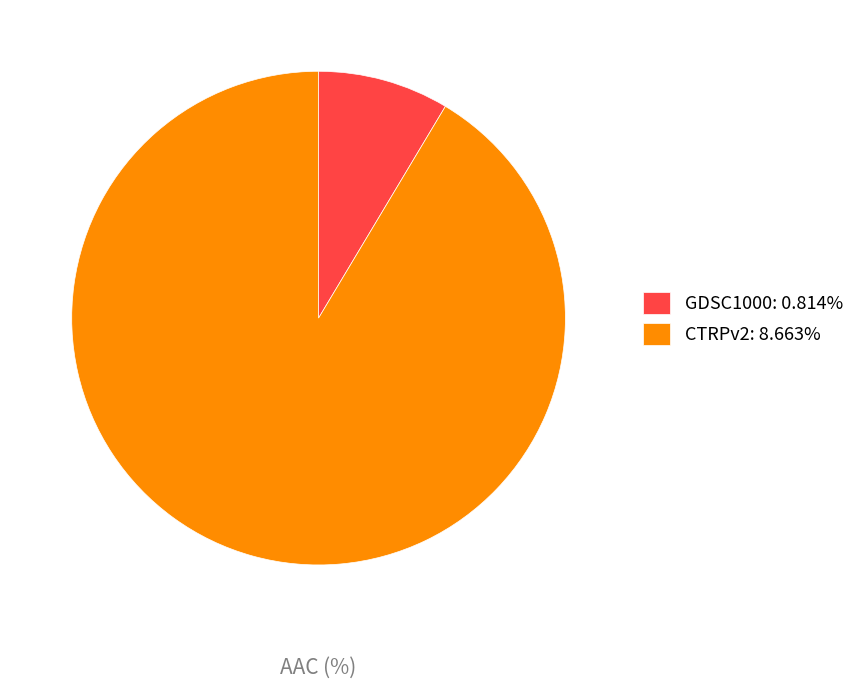

Is there a majority slice in this chart?

Yes